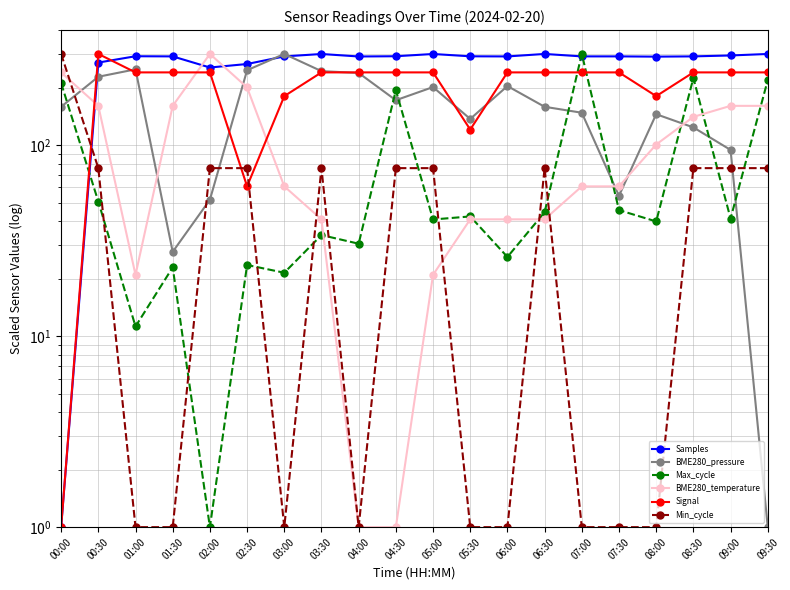

Reading left to right, list all the values displayed in this chart.

Samples: 1.0	270.4	291.8	291.3	254.7	265.8	291.2	299.9	291.0	291.8	299.9	291.6	291.2	300.0	291.3	291.3	290.4	291.3	294.6	299.9
BME280_pressure: 158.7	227.9	249.2	27.6	51.8	246.5	300.0	243.9	238.6	171.7	201.3	137.0	203.8	158.7	147.7	54.3	145.1	123.8	94.4	1.0
Max_cycle: 211.0	50.6	11.2	22.9	1.0	23.6	21.5	33.8	30.5	193.8	40.8	42.3	26.0	44.5	300.0	45.7	39.8	224.4	41.3	218.9
BME280_temperature: 240.2	160.5	20.9	160.5	300.0	200.3	60.8	40.9	1.0	1.0	20.9	40.9	40.9	40.9	60.8	60.8	100.7	140.5	160.5	160.5
Signal: 1.0	300.0	240.2	240.2	240.2	60.8	180.4	240.2	240.2	240.2	240.2	120.6	240.2	240.2	240.2	240.2	180.4	240.2	240.2	240.2
Min_cycle: 300.0	75.8	1.0	1.0	75.8	75.8	1.0	75.8	1.0	75.8	75.8	1.0	1.0	75.8	1.0	1.0	1.0	75.8	75.8	75.8